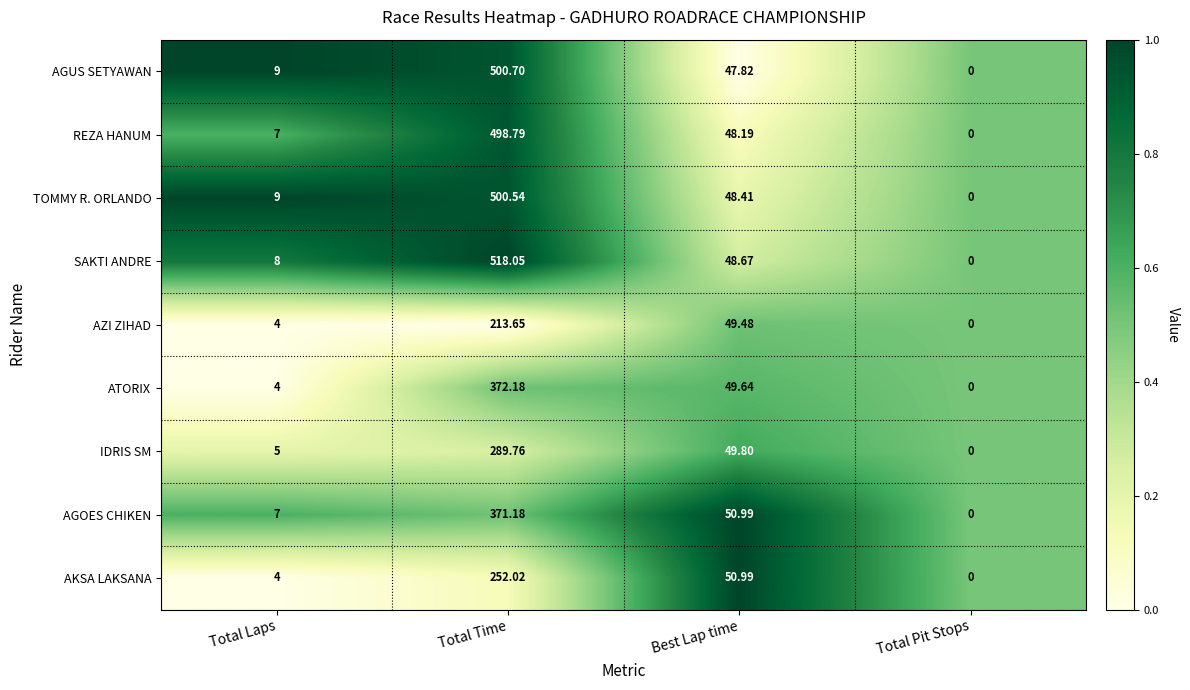

Count the number of categories in the chart.

4